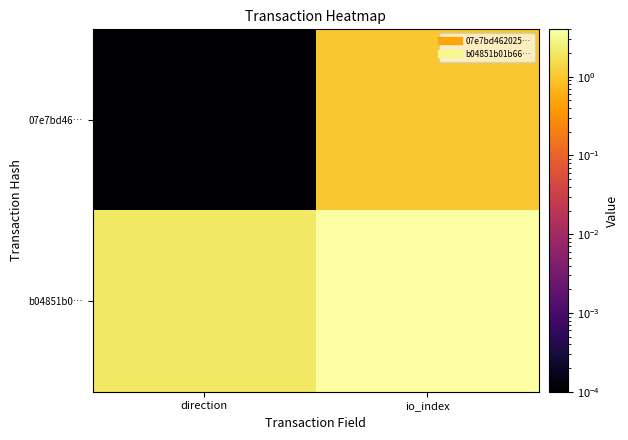

At io_index, list the series in order from smallest to largest.

07e7bd46…, b04851b0…